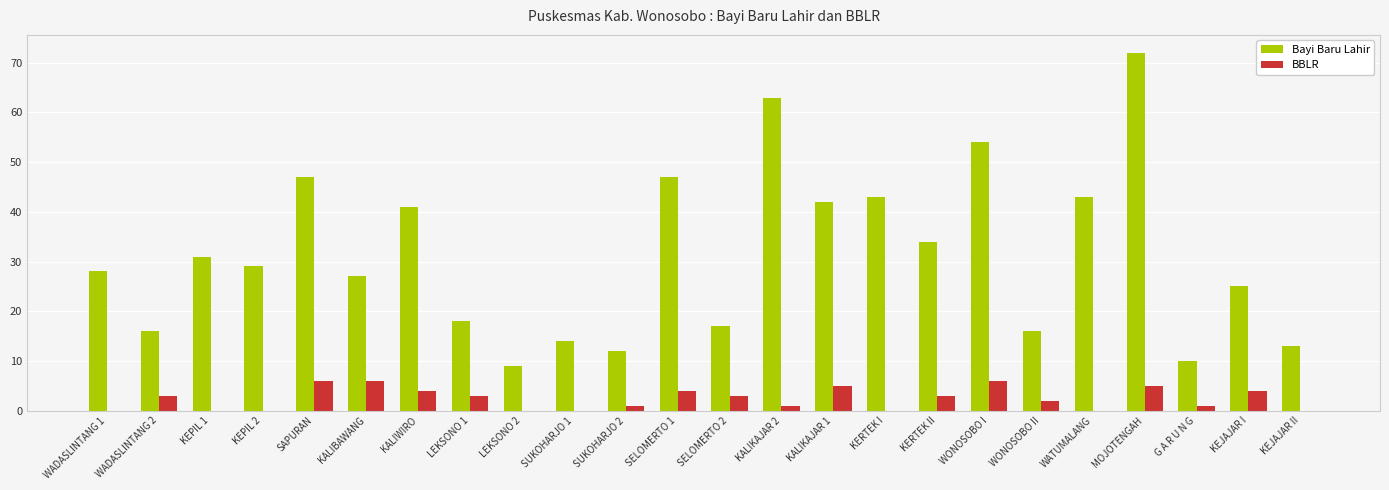

Does the chart contain stacked bars?

No